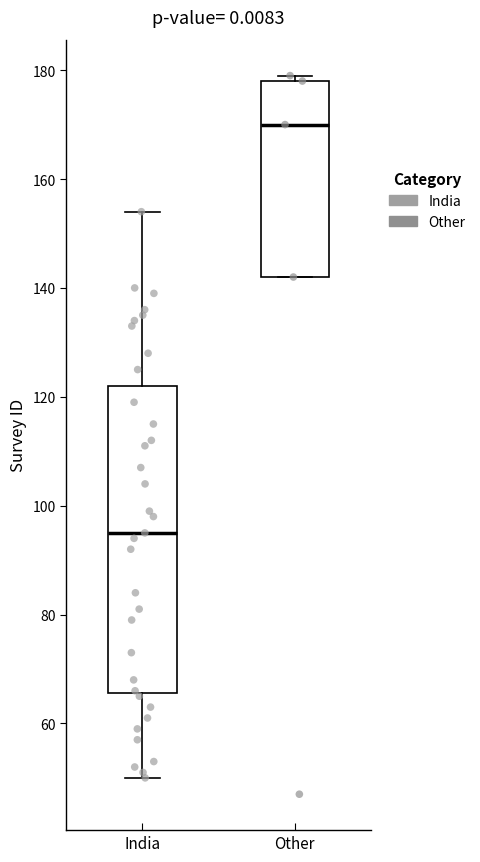

Which box's median line is the lowest?

India